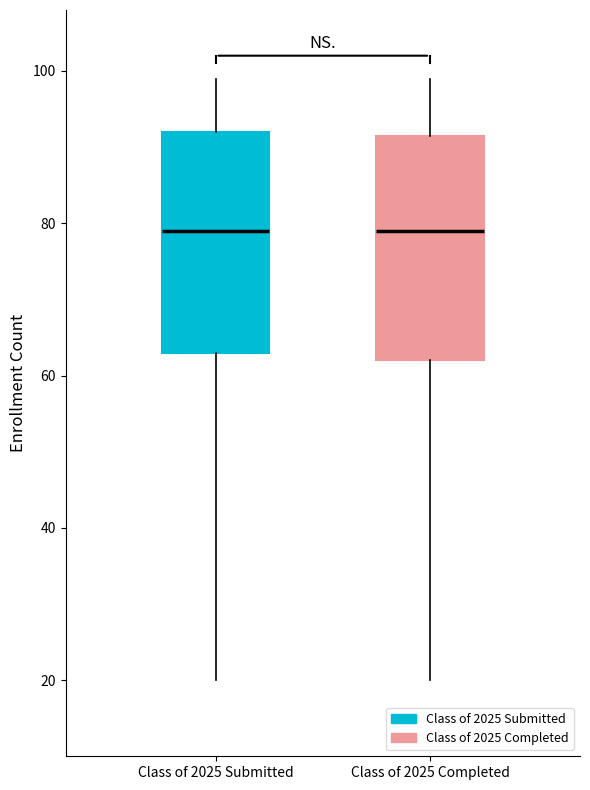

Where does the median line of the box for Class of 2025 Submitted sit on the y-axis? The values are not printed on the chart, so give them approximately, as read against the axis.

80